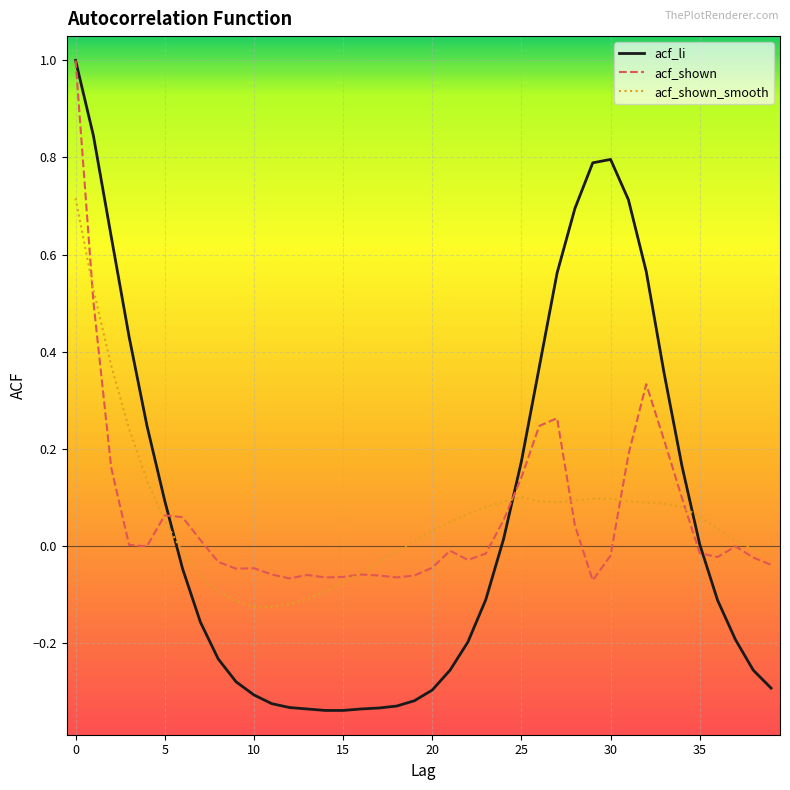

What is the maximum value for acf_shown?

1.0